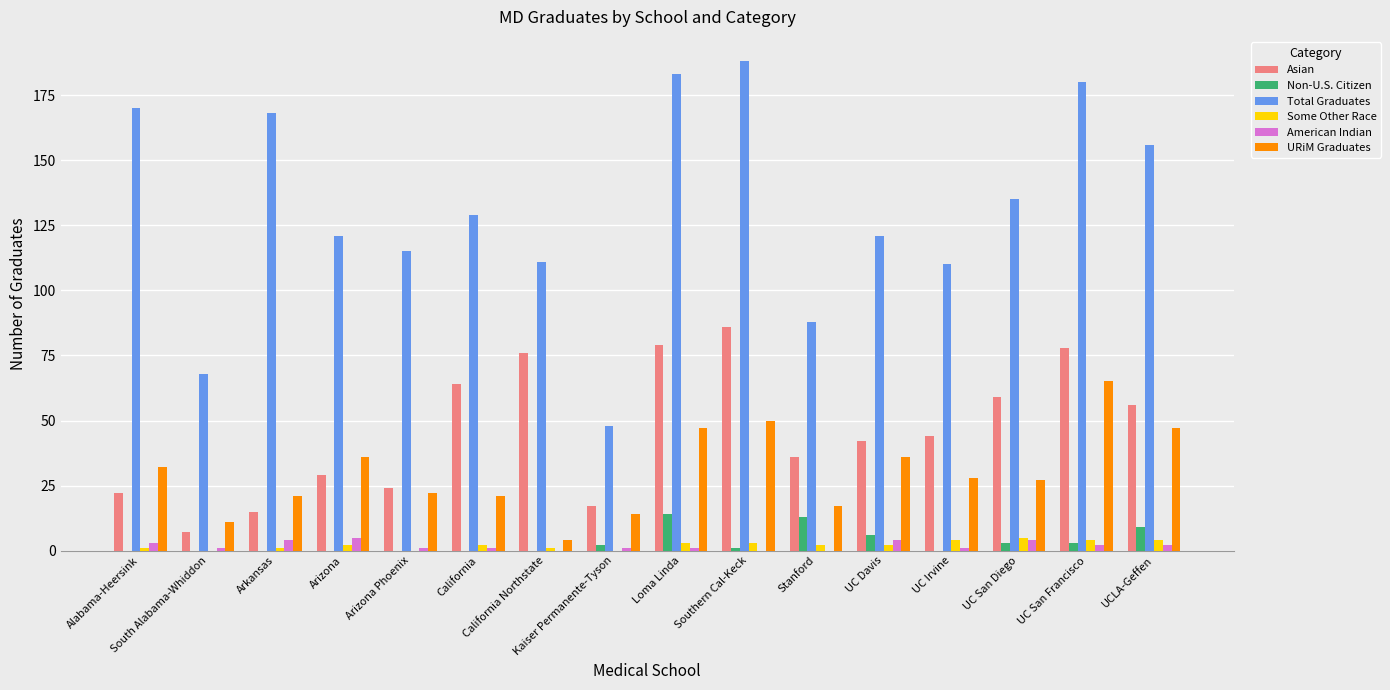

What is the average value of the Some Other Race series?

2